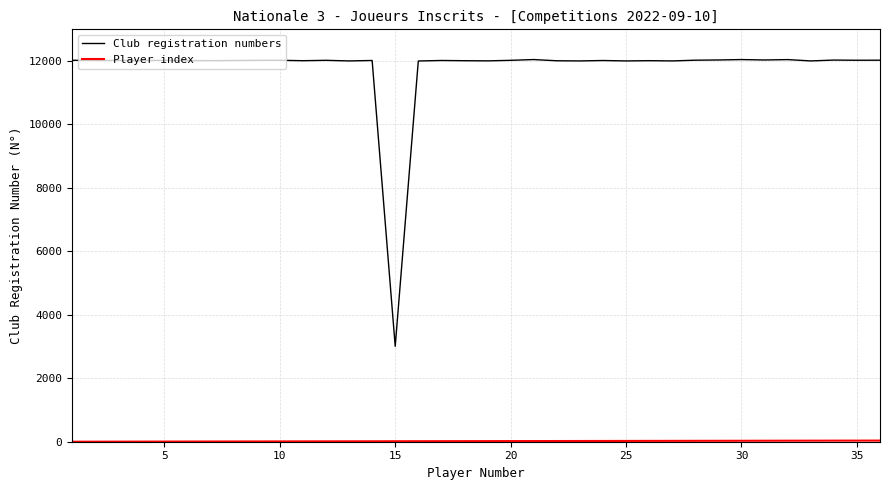

Which series has the largest total across all categories?

Club registration numbers